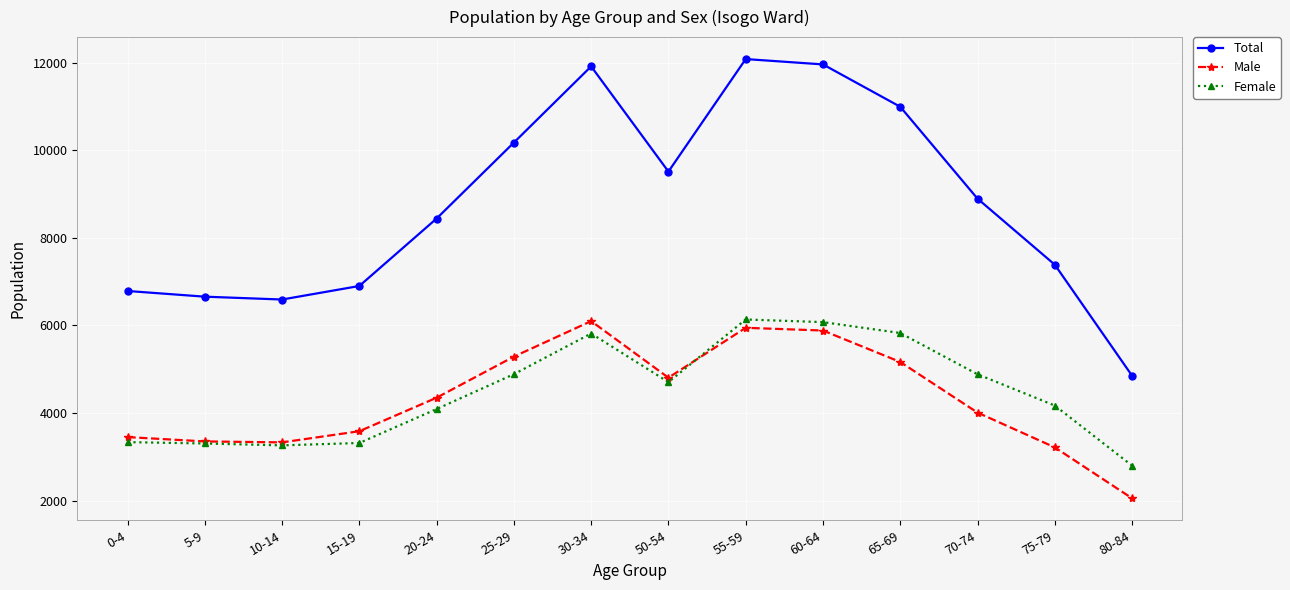

In Male, how many points are higher than both neighbors (excluding endpoints)?

2